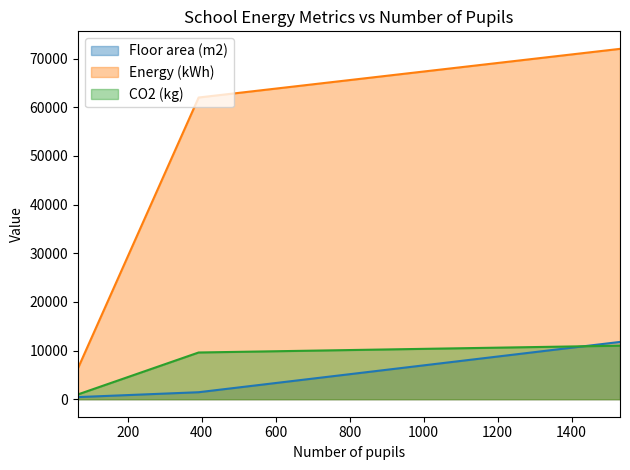

What are all the series names shown in the legend?

Floor area (m2), Energy (kWh), CO2 (kg)